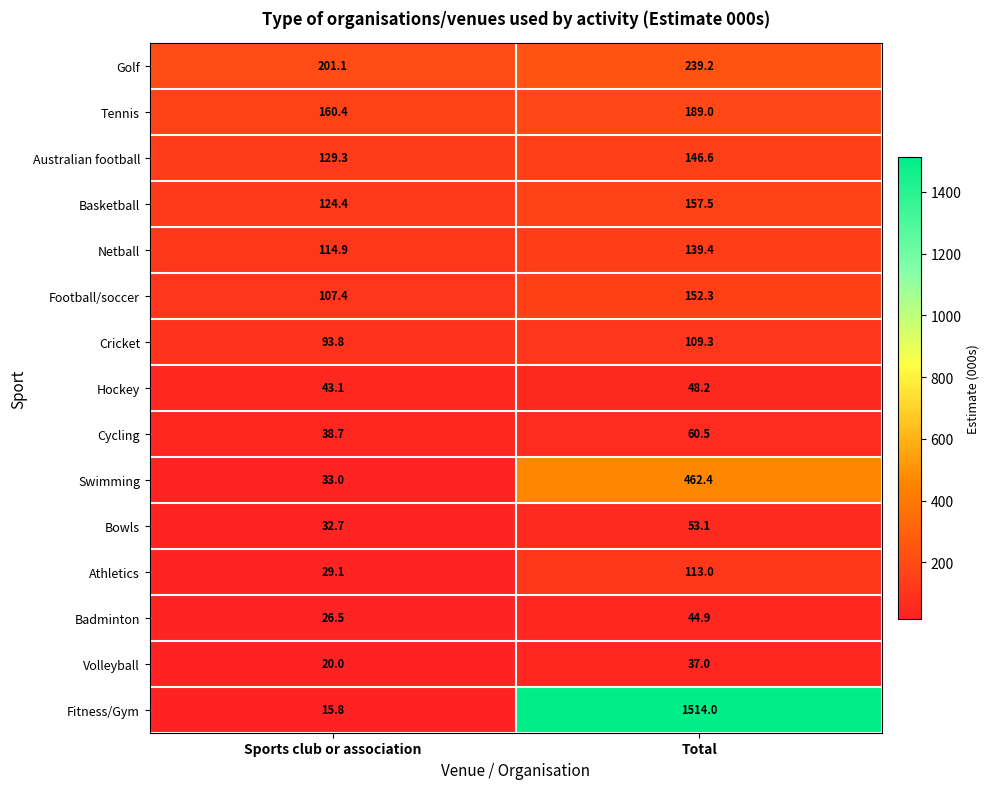

How many series are shown in this chart?

15